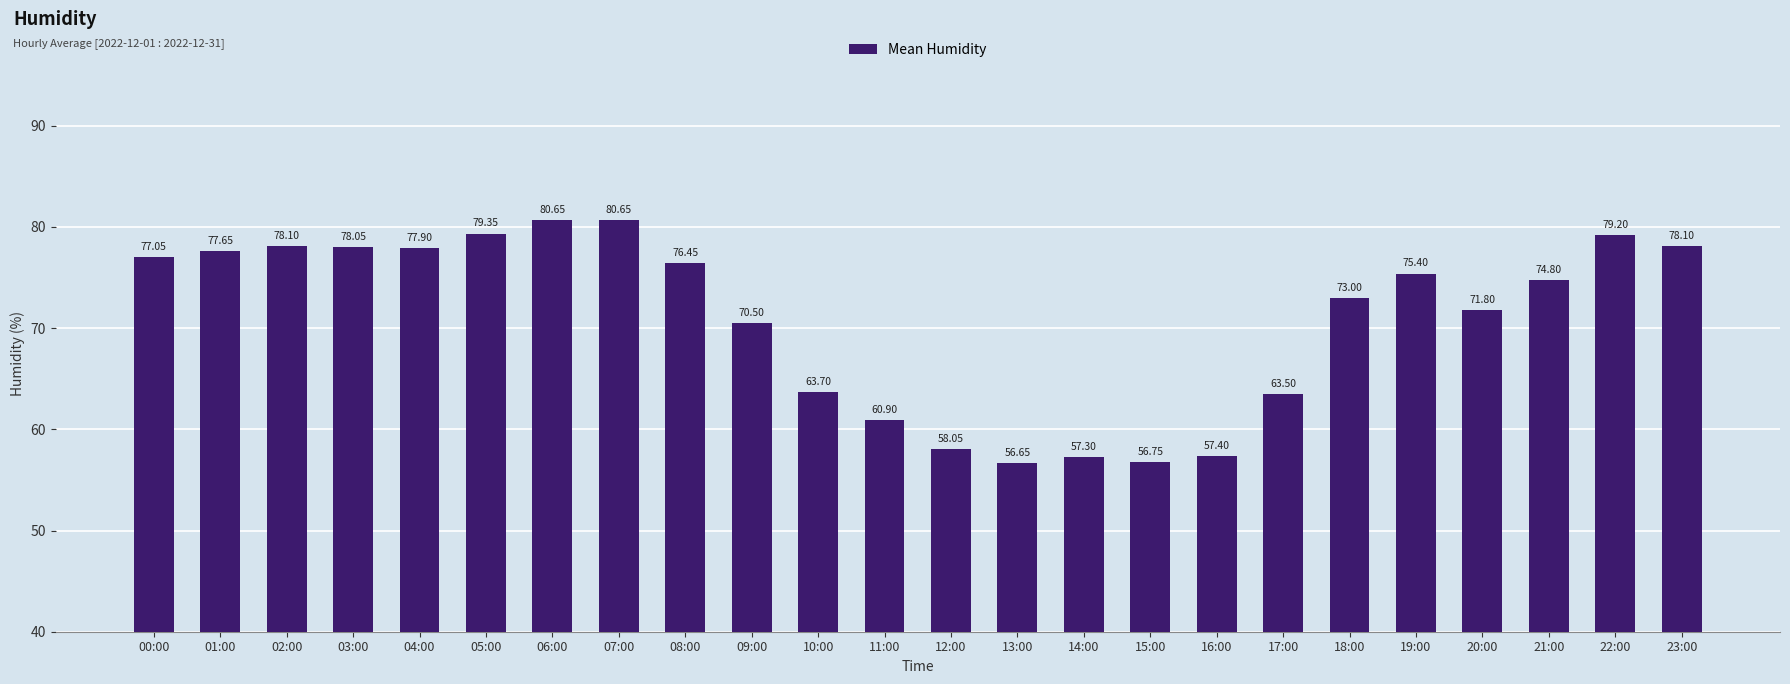

How many distinct data groups are displayed?

1